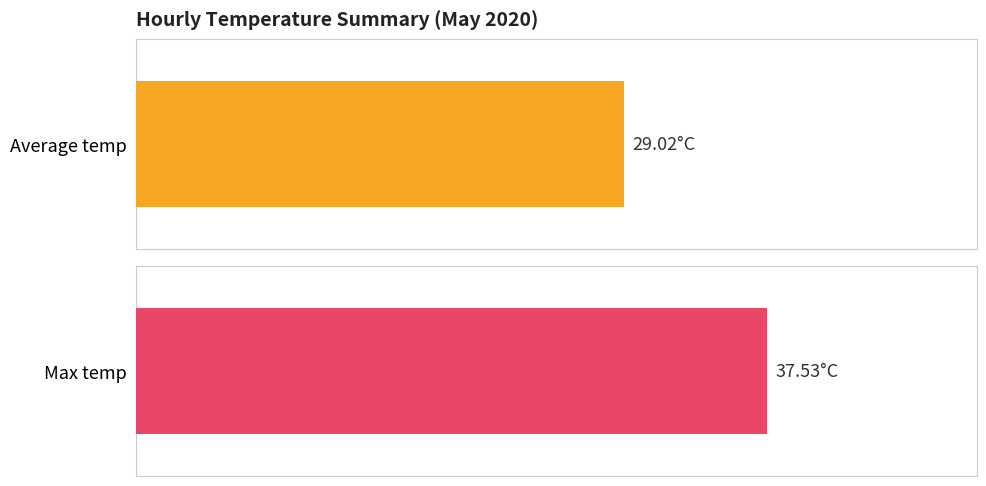

Is the value of Average temp at 22:00 greater than the value of Max temp at 06:00?

No